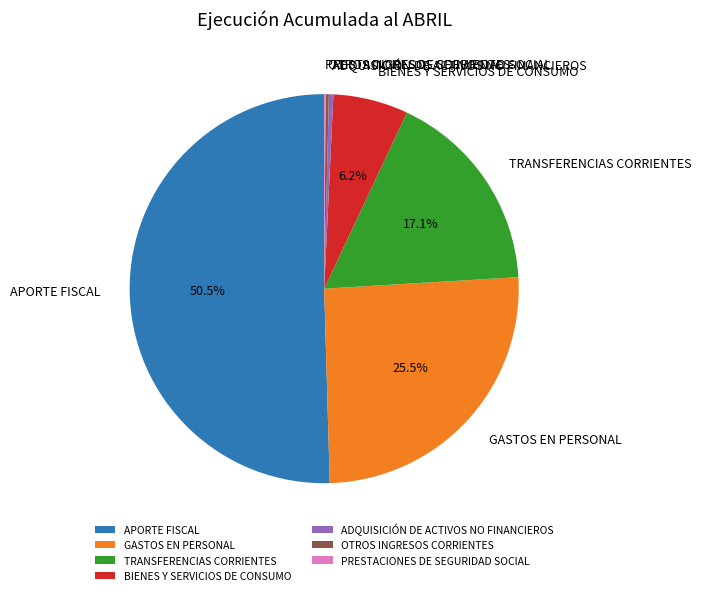

Approximately how many times larger is the value at TRANSFERENCIAS CORRIENTES compared to APORTE FISCAL?

0.3